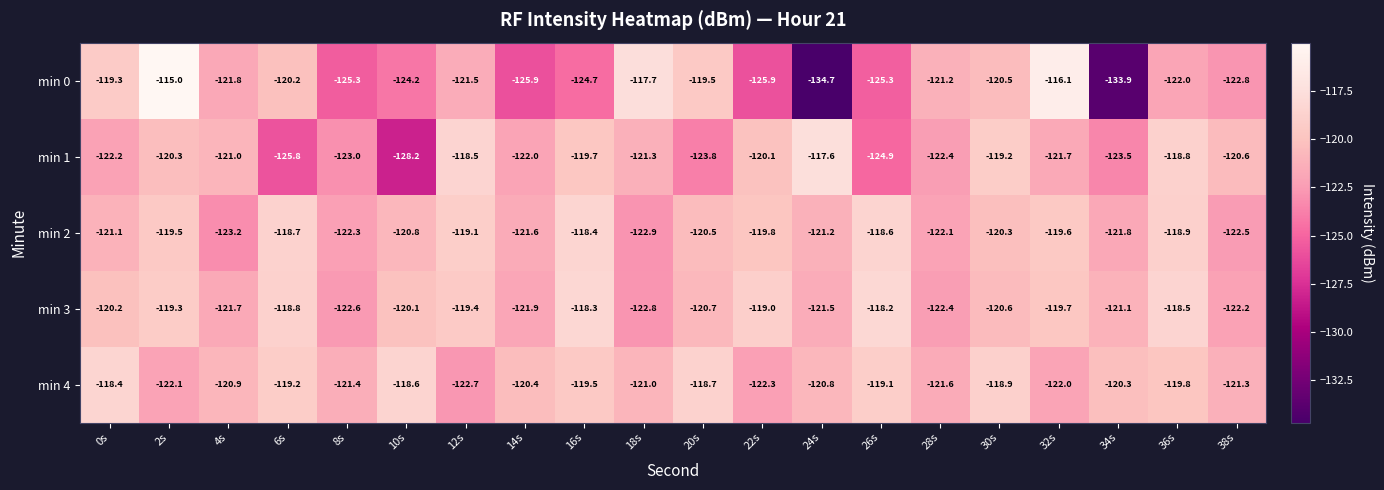

True or false: min 2 has a value of -60.1 at 32s.

False